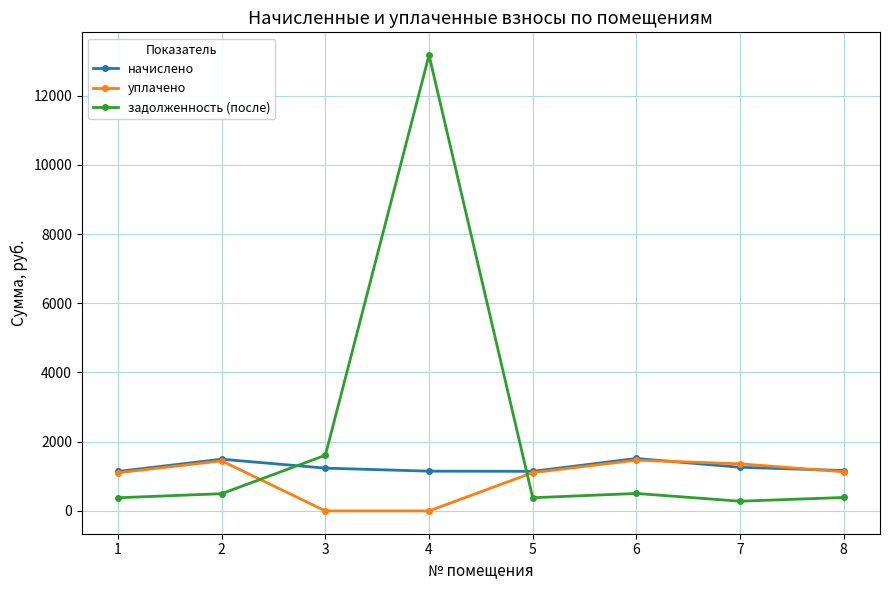

What is the difference between the highest and lowest values at 6?

1010.0